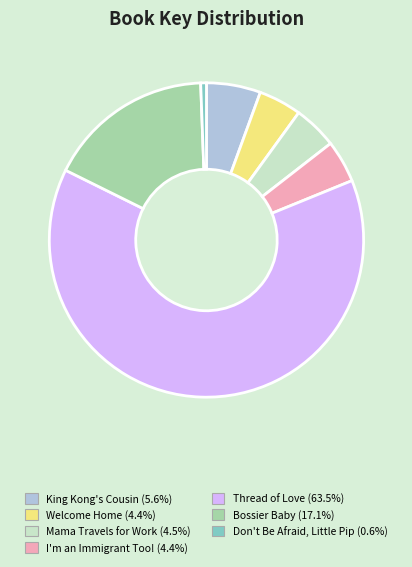

Is there any slice that represents more than half of the pie?

Yes